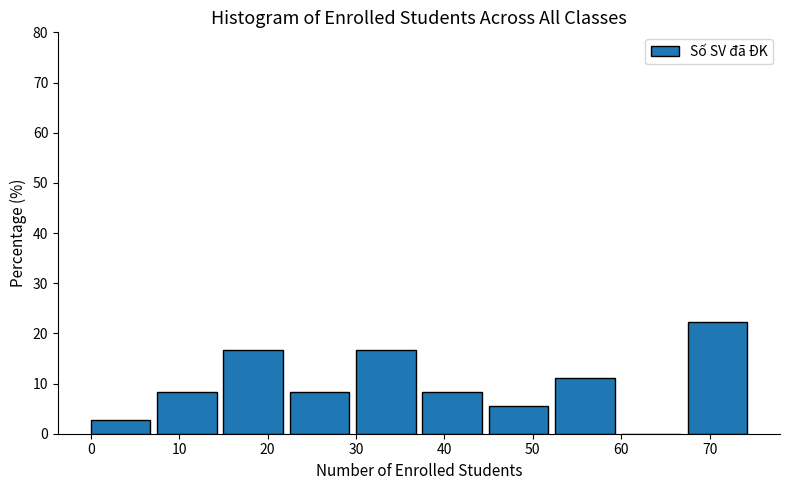

How tall is the bar that spans 37.5 to 45.0 on the x-axis? Neither the bar edges nor the heights are printed on the chart, so give them approximately, as read against the axes.

8